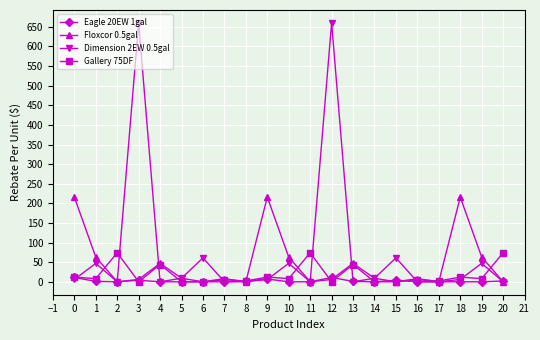

True or false: Floxcor 0.5gal has a value of -150 at 4.

False